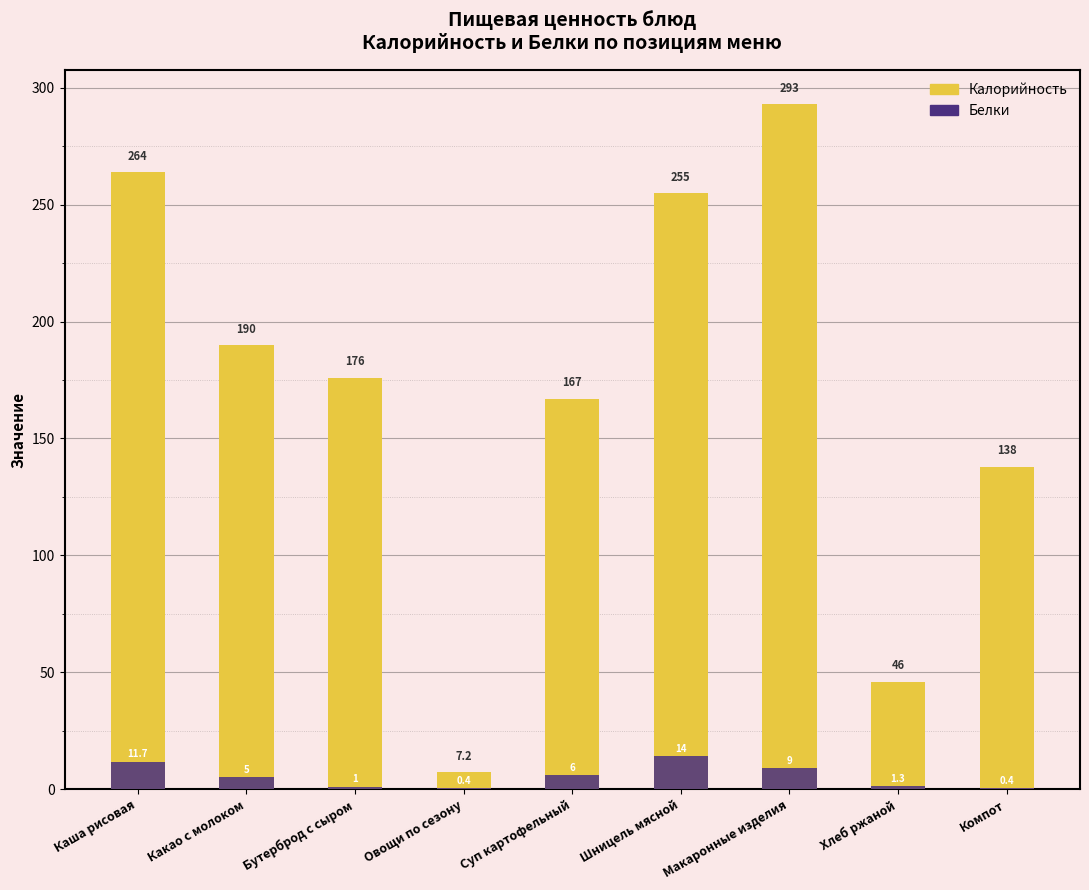

Which series changed the most between Макаронные изделия and Компот?

Калорийность